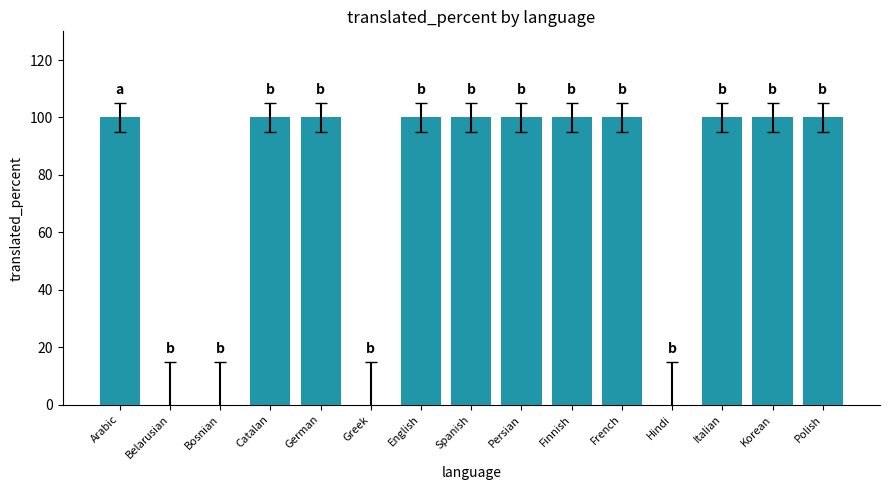

What is the difference between the values at Polish and Greek?

100